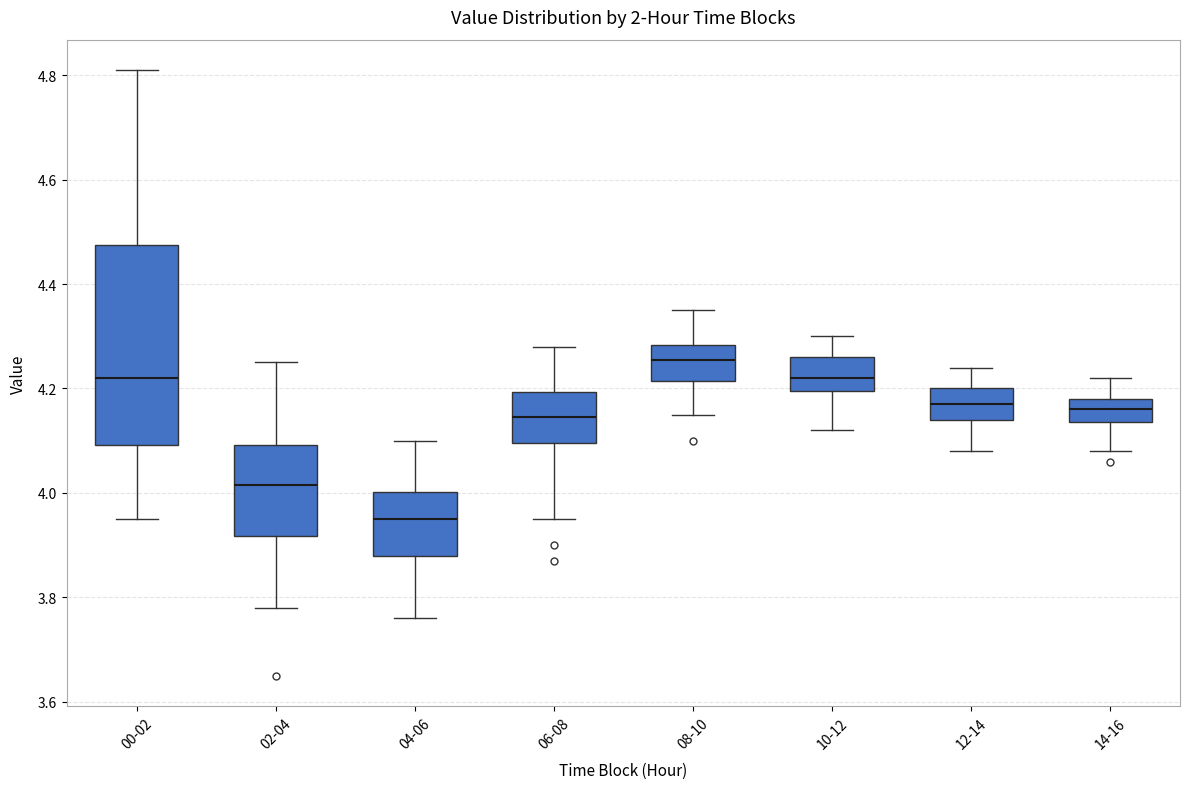

Where is the upper edge of the box for 12-14 on the y-axis? The values are not printed on the chart, so give them approximately, as read against the axis.

4.20